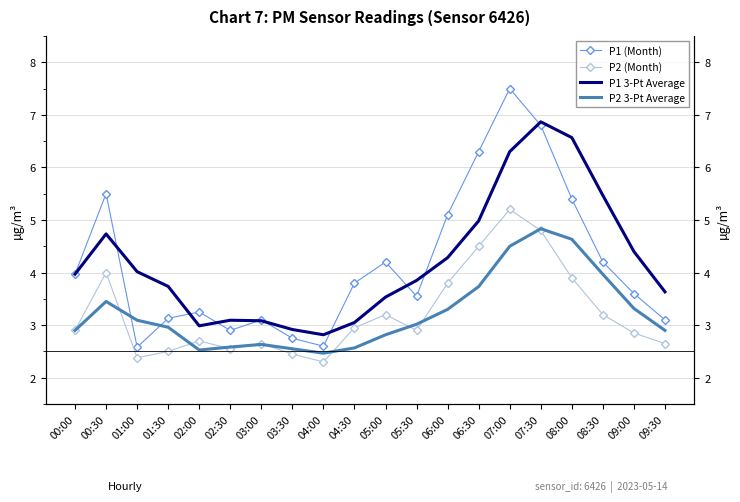

Reading left to right, what are all the values shown in this chart?

P1 (Month): 00:00=4.0	00:30=5.5	01:00=2.6	01:30=3.1	02:00=3.2	02:30=2.9	03:00=3.1	03:30=2.8	04:00=2.6	04:30=3.8	05:00=4.2	05:30=3.5	06:00=5.1	06:30=6.3	07:00=7.5	07:30=6.8	08:00=5.4	08:30=4.2	09:00=3.6	09:30=3.1
P2 (Month): 00:00=2.9	00:30=4.0	01:00=2.4	01:30=2.5	02:00=2.7	02:30=2.5	03:00=2.6	03:30=2.5	04:00=2.3	04:30=3.0	05:00=3.2	05:30=2.9	06:00=3.8	06:30=4.5	07:00=5.2	07:30=4.8	08:00=3.9	08:30=3.2	09:00=2.9	09:30=2.6
P1 3-Pt Average: 00:00=4.0	00:30=4.7	01:00=4.0	01:30=3.7	02:00=3.0	02:30=3.1	03:00=3.1	03:30=2.9	04:00=2.8	04:30=3.0	05:00=3.5	05:30=3.9	06:00=4.3	06:30=5.0	07:00=6.3	07:30=6.9	08:00=6.6	08:30=5.5	09:00=4.4	09:30=3.6
P2 3-Pt Average: 00:00=2.9	00:30=3.5	01:00=3.1	01:30=3.0	02:00=2.5	02:30=2.6	03:00=2.6	03:30=2.5	04:00=2.5	04:30=2.6	05:00=2.8	05:30=3.0	06:00=3.3	06:30=3.7	07:00=4.5	07:30=4.8	08:00=4.6	08:30=4.0	09:00=3.3	09:30=2.9